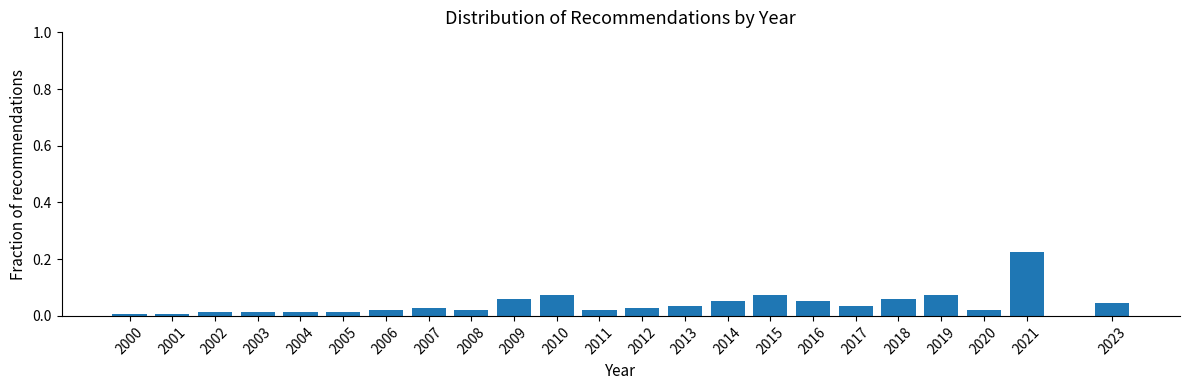

The chart shows a value of 0.0 at 2010. True or false?

False